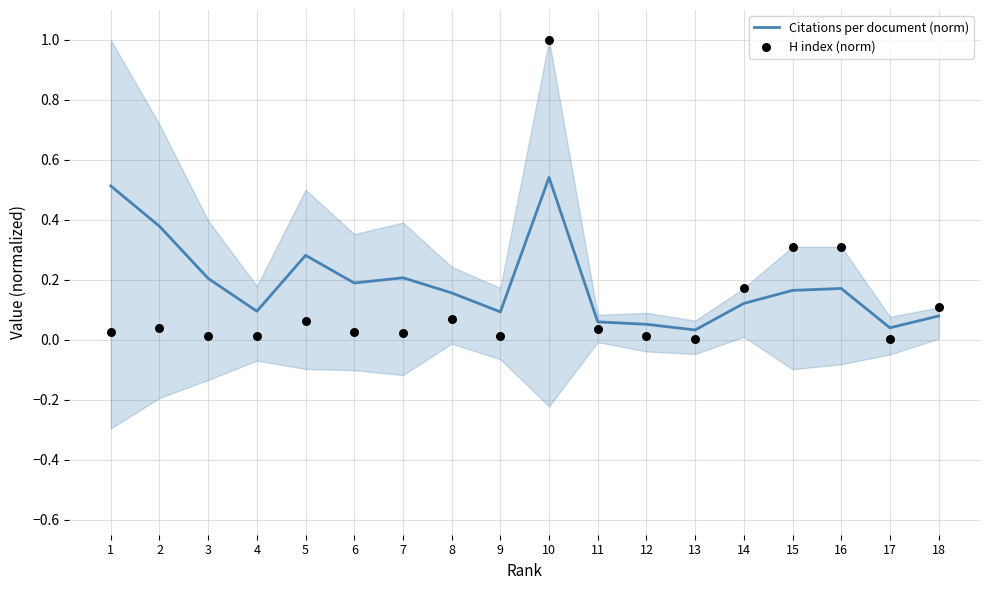

Which series has the largest total across all categories?

Citations per document (norm)